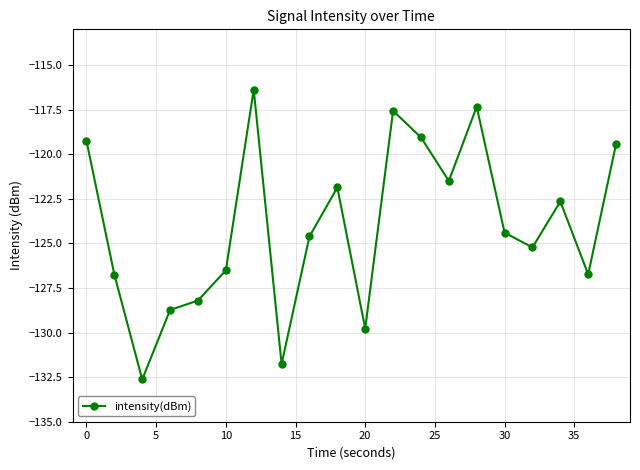

What is the sum of all values?

-2480.4